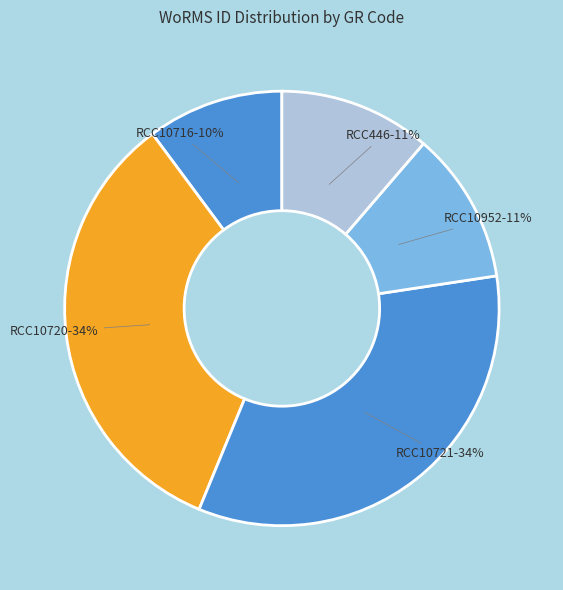

How many segments does this pie chart have?

5